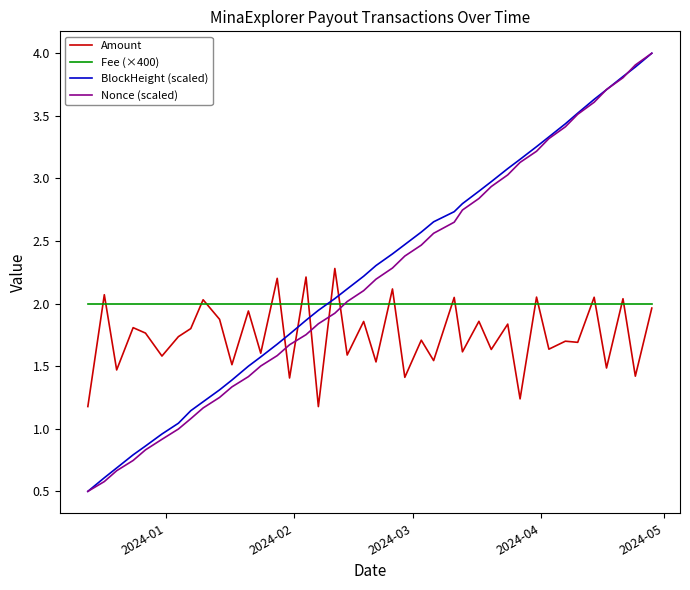

What is the minimum value shown in the chart?

0.5